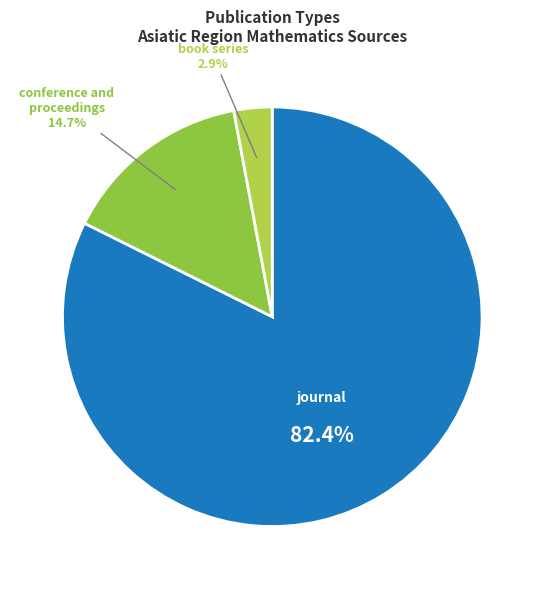

What is the smallest slice in the pie chart?

book series